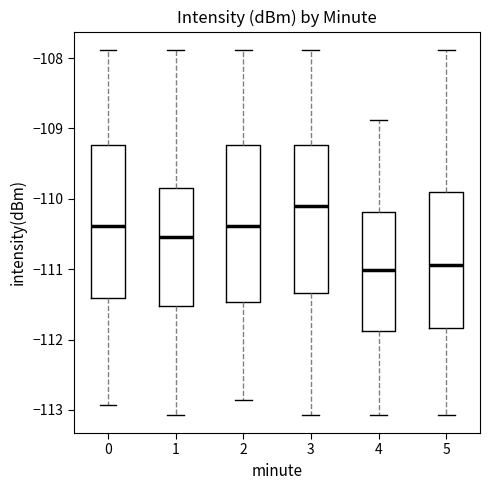

Where does the upper whisker of the box at x = 0 end on the y-axis? The values are not printed on the chart, so give them approximately, as read against the axis.

-107.9